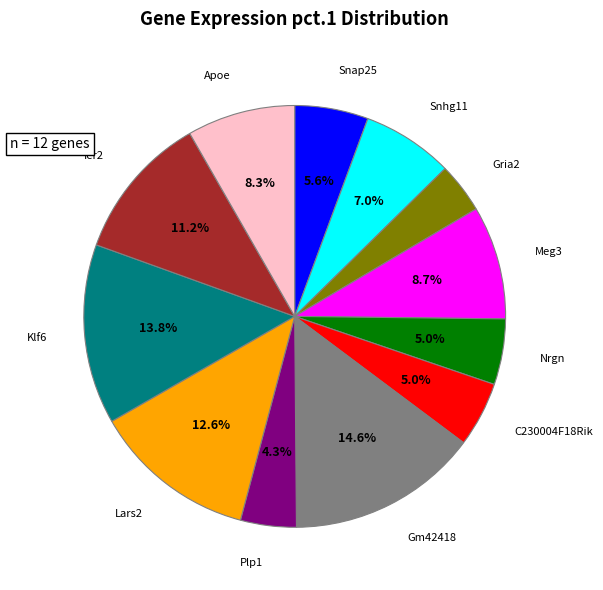

How many slices are in this pie chart?

12